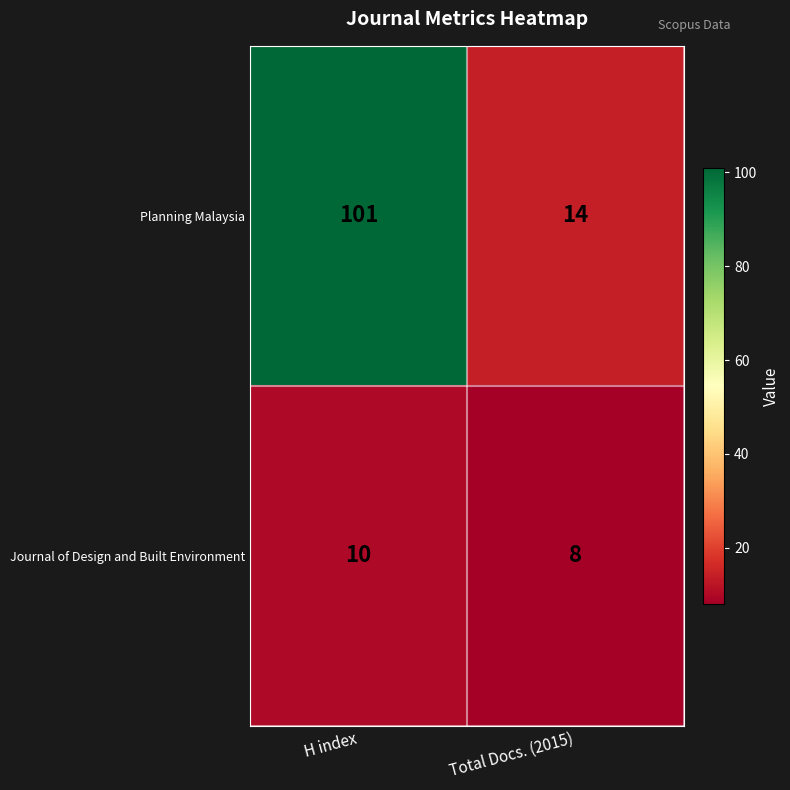

At which category does the chart reach its minimum across all series?

Total Docs. (2015)